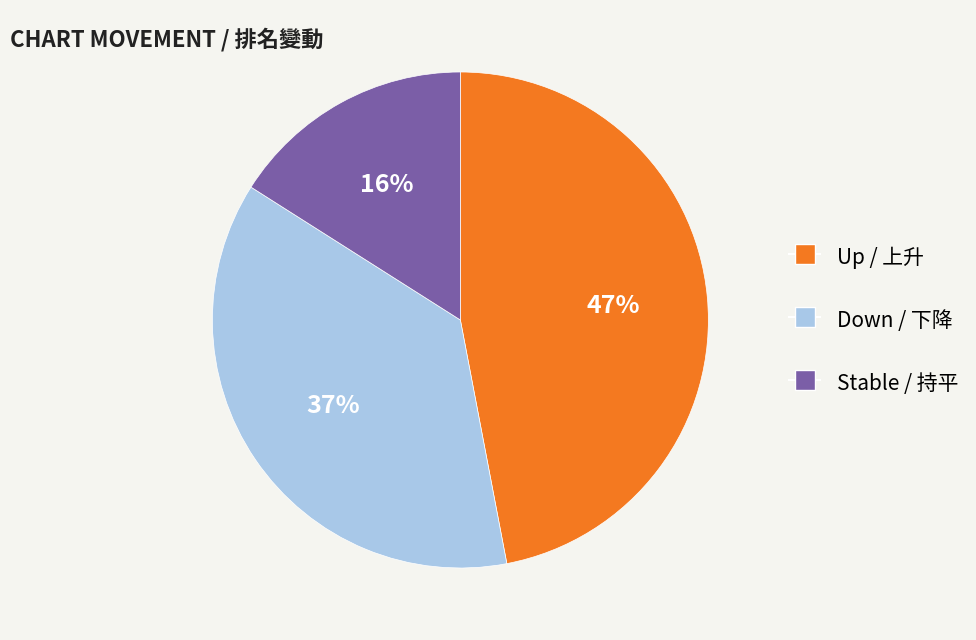

To the nearest percent, what portion does Up / 上升 represent?

47%